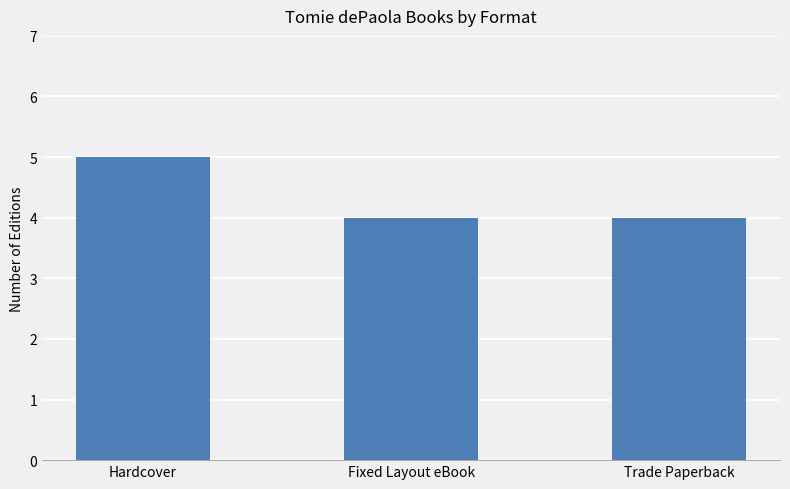

Approximately how many times larger is the value at Trade Paperback compared to Hardcover?

0.8